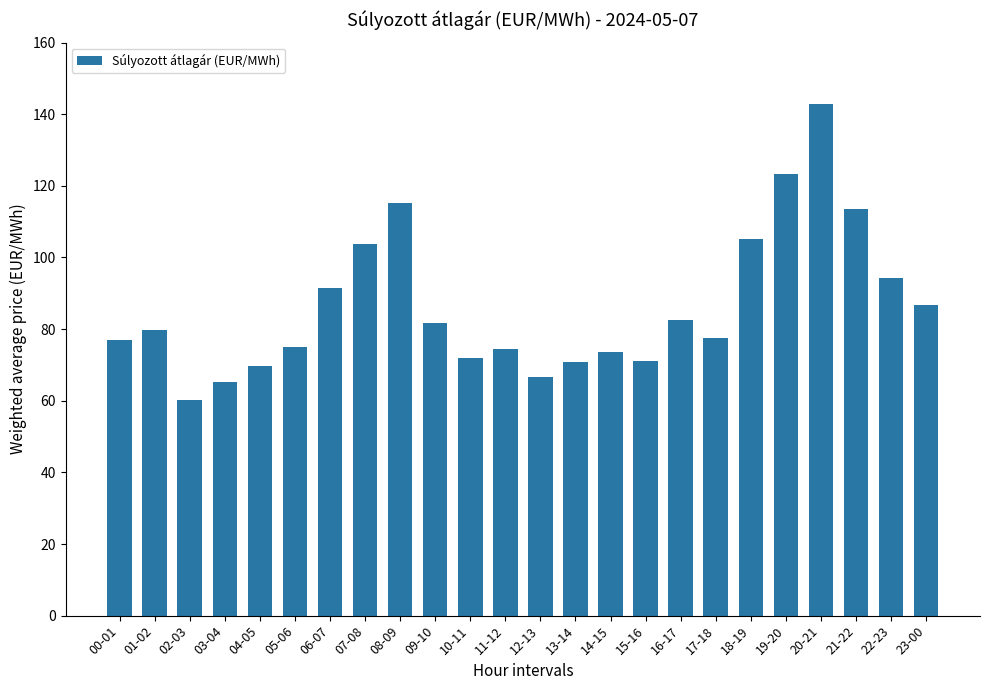

What position from the left is 09-10?

10